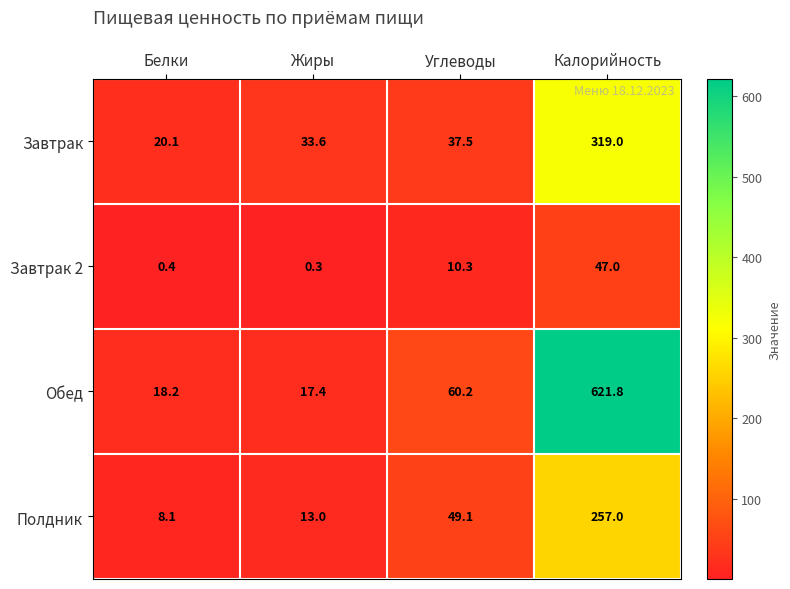

At which label does Полдник first exceed 49?

Углеводы